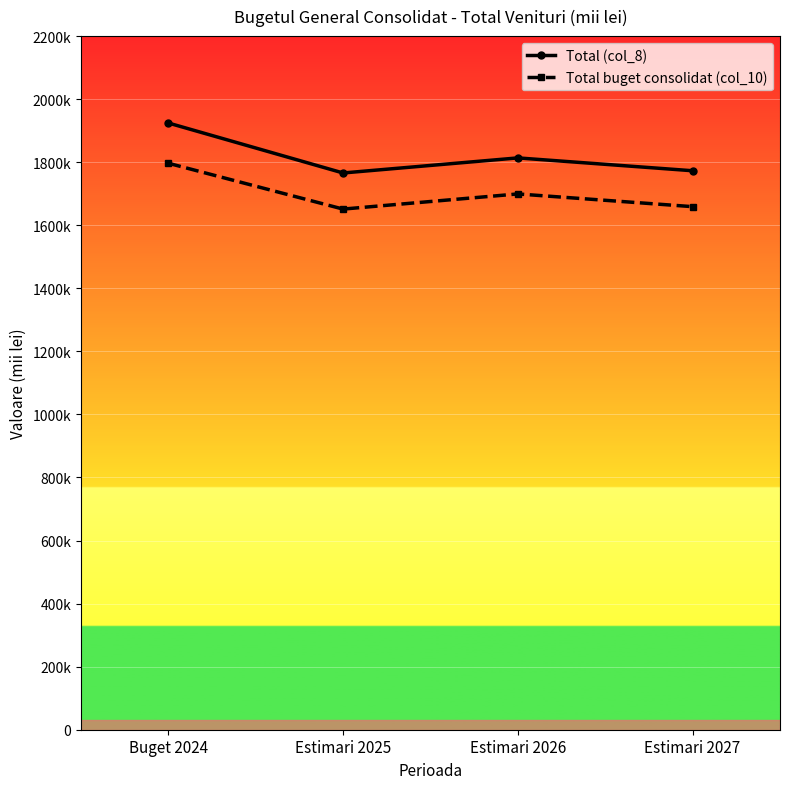

At how many categories does at least one series exceed 1836586?

1